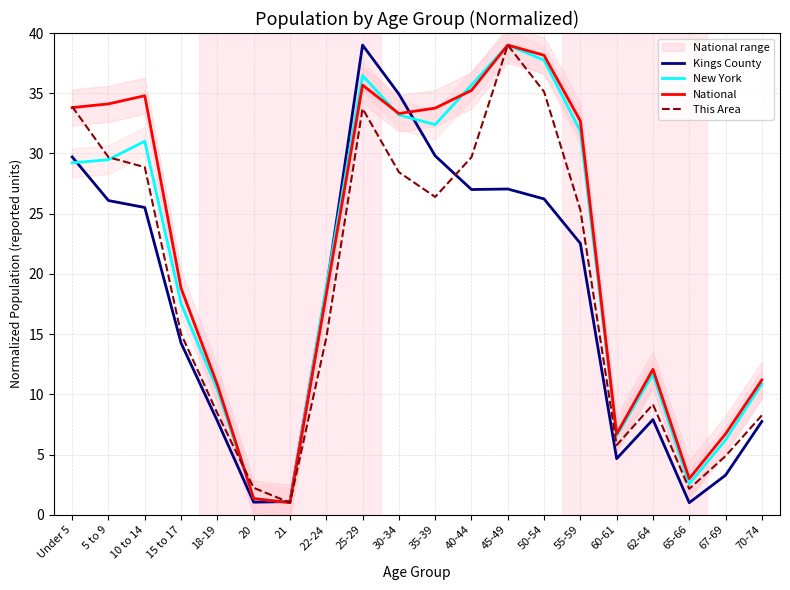

Reading left to right, transcribe all the data shown in this chart.

Kings County: Under 5=29.7	5 to 9=26.1	10 to 14=25.5	15 to 17=14.3	18-19=7.8	20=1.0	21=1.1	22-24=18.7	25-29=39.0	30-34=34.9	35-39=29.8	40-44=27.0	45-49=27.0	50-54=26.2	55-59=22.5	60-61=4.7	62-64=7.9	65-66=1.0	67-69=3.3	70-74=7.7
New York: Under 5=29.2	5 to 9=29.5	10 to 14=31.0	15 to 17=17.5	18-19=10.4	20=1.4	21=1.0	22-24=18.9	25-29=36.5	30-34=33.2	35-39=32.4	40-44=35.7	45-49=39.0	50-54=37.7	55-59=31.9	60-61=6.6	62-64=11.7	65-66=2.6	67-69=6.2	70-74=10.9
National: Under 5=33.8	5 to 9=34.1	10 to 14=34.8	15 to 17=18.8	18-19=10.8	20=1.3	21=1.0	22-24=18.3	25-29=35.7	30-34=33.3	35-39=33.8	40-44=35.2	45-49=39.0	50-54=38.2	55-59=32.7	60-61=6.7	62-64=12.1	65-66=3.0	67-69=6.7	70-74=11.2
This Area: Under 5=33.9	5 to 9=29.7	10 to 14=28.9	15 to 17=15.0	18-19=8.4	20=2.2	21=1.0	22-24=14.7	25-29=33.7	30-34=28.4	35-39=26.4	40-44=29.7	45-49=39.0	50-54=35.1	55-59=25.3	60-61=5.8	62-64=9.2	65-66=2.2	67-69=4.9	70-74=8.3